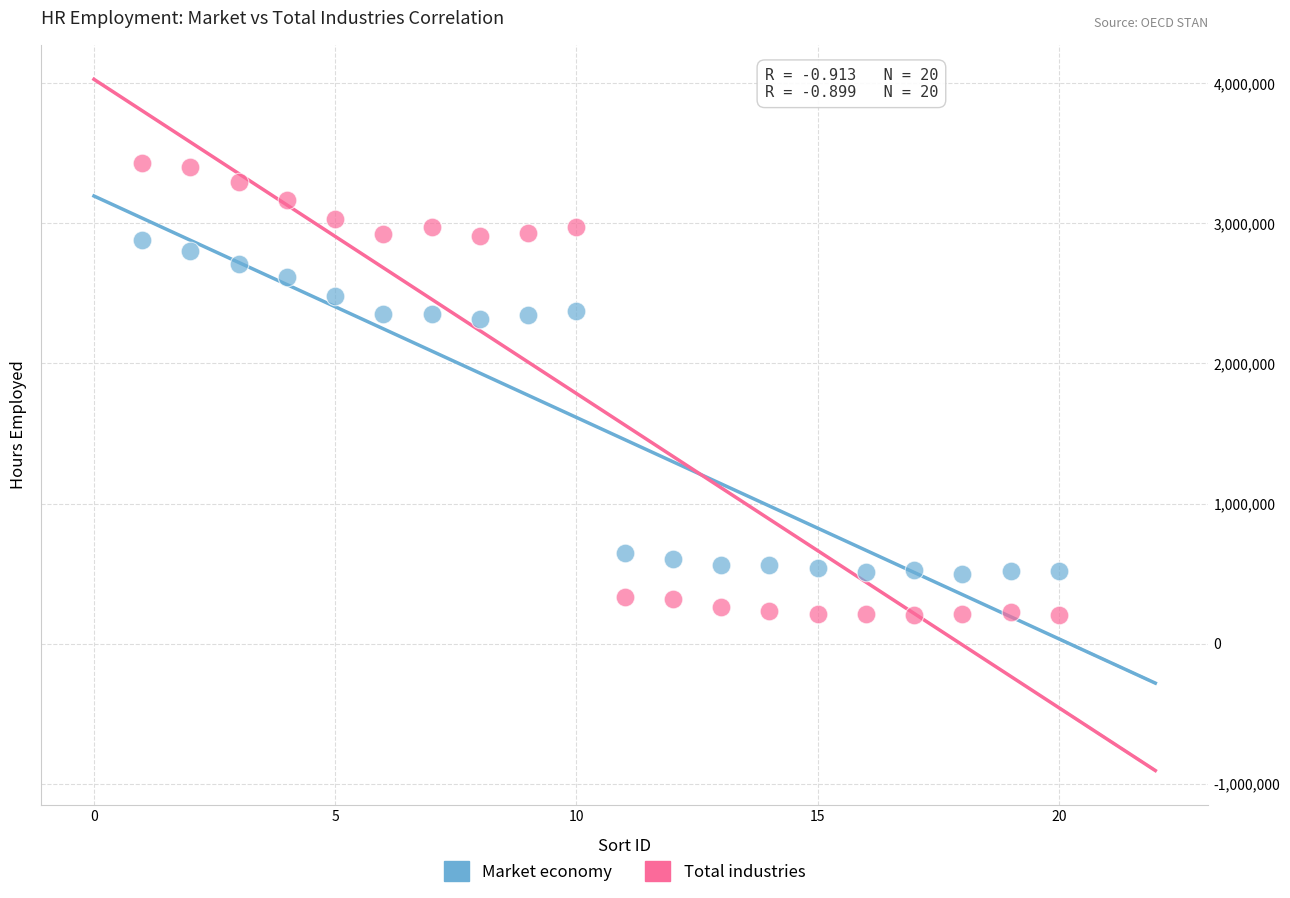

Which series reaches the maximum Y coordinate?

Total industries